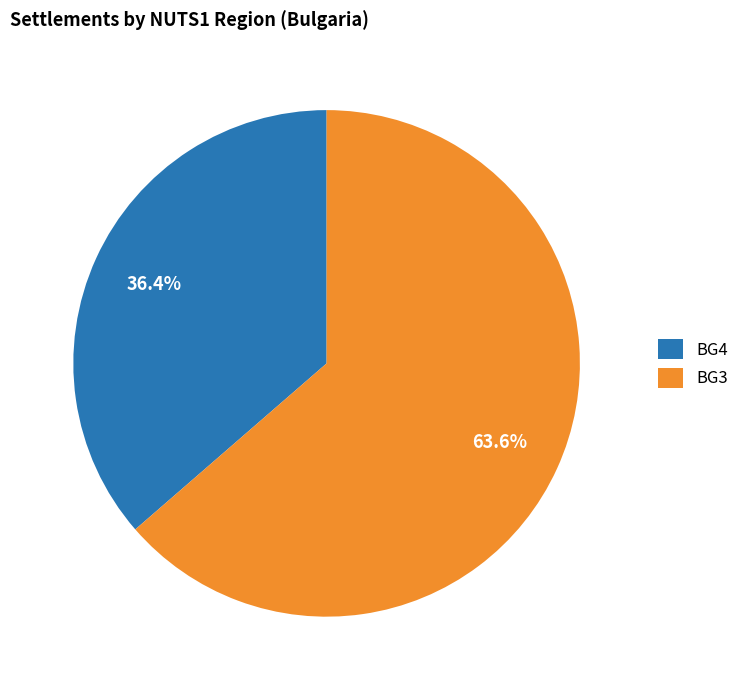

Count the number of slices in the pie.

2